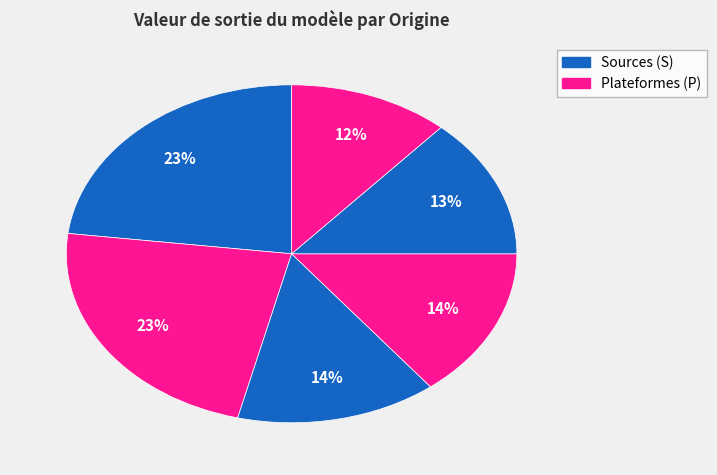

Count the number of slices in the pie.

6